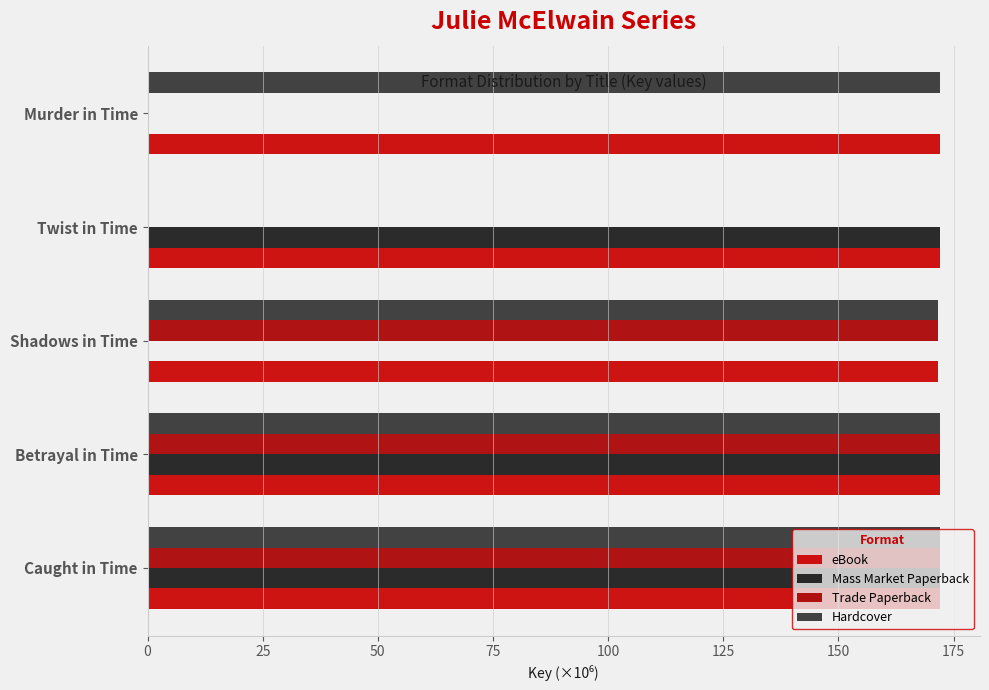

What are all the series names shown in the legend?

eBook, Mass Market Paperback, Trade Paperback, Hardcover